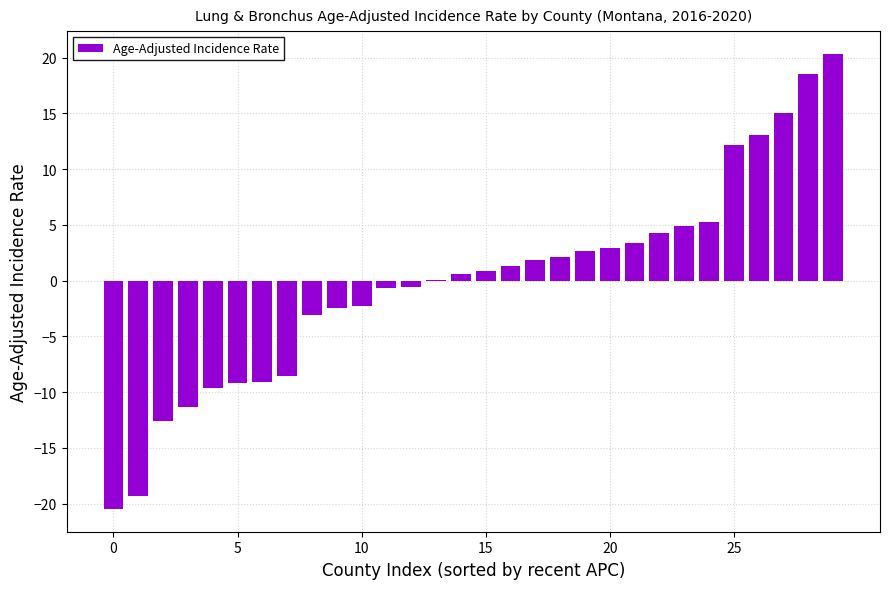

What is the maximum value shown in the chart?

20.3